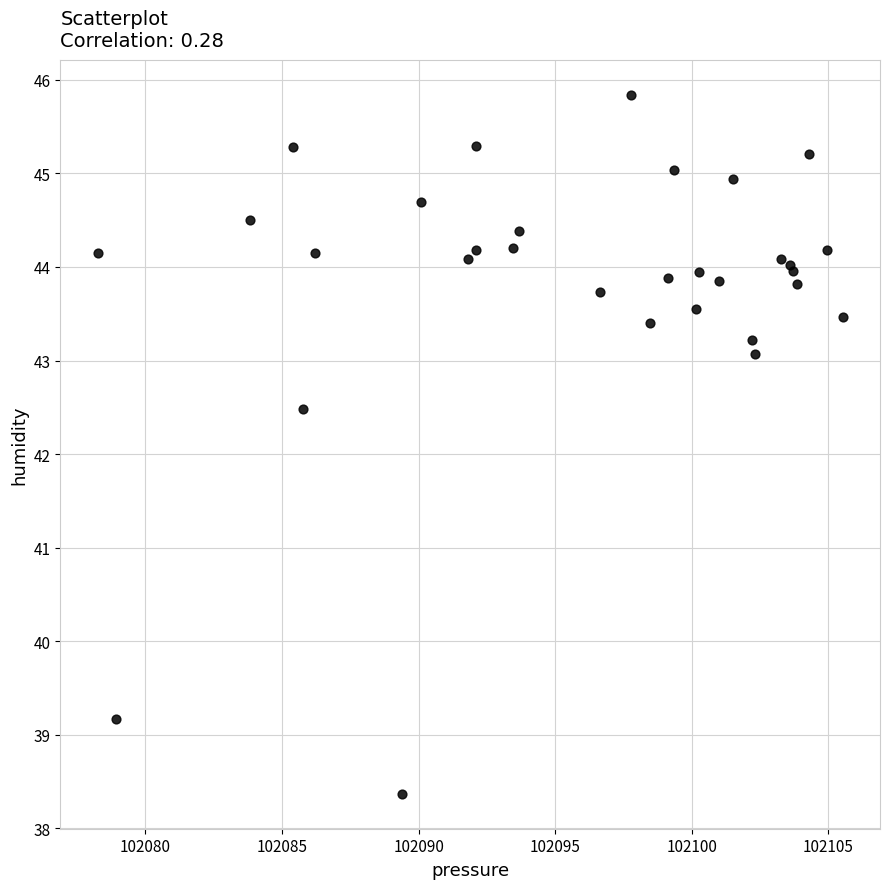

What Y value in the scatter plot is closest to 42?

42.5